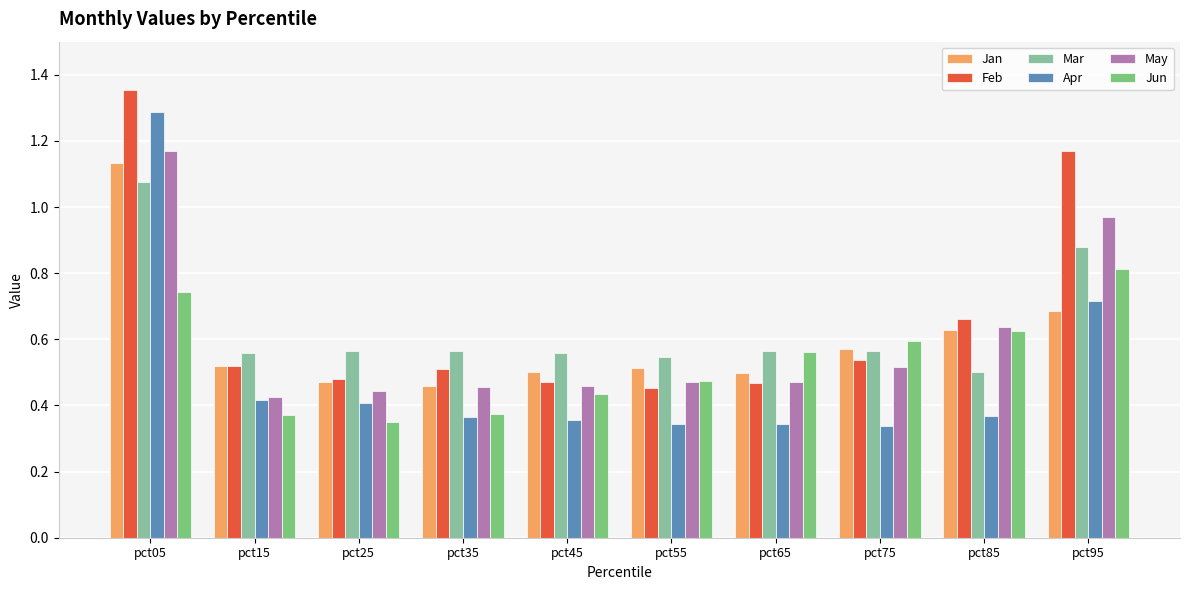

Which category has the highest value in the Apr series?

pct05